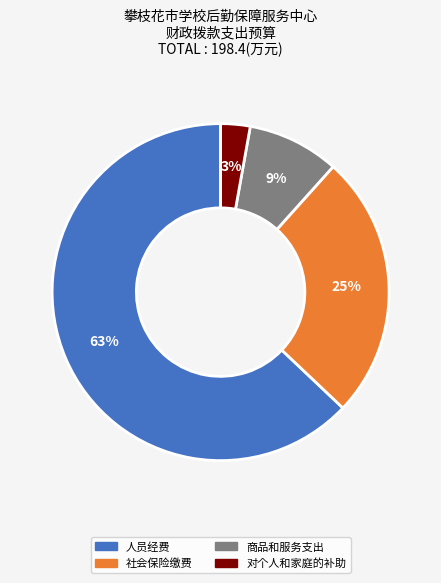

Is there any slice that represents more than half of the pie?

Yes